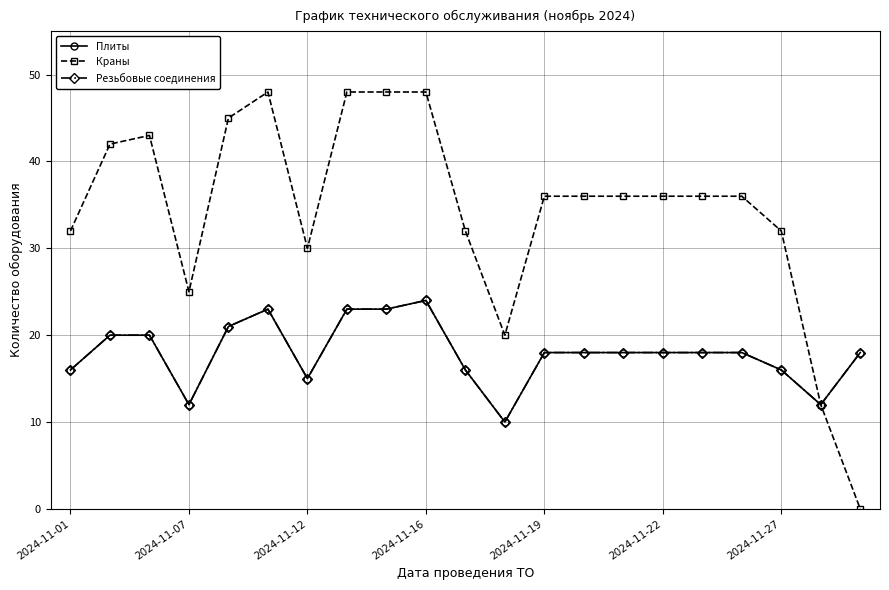

Does the chart have visible grid lines?

Yes